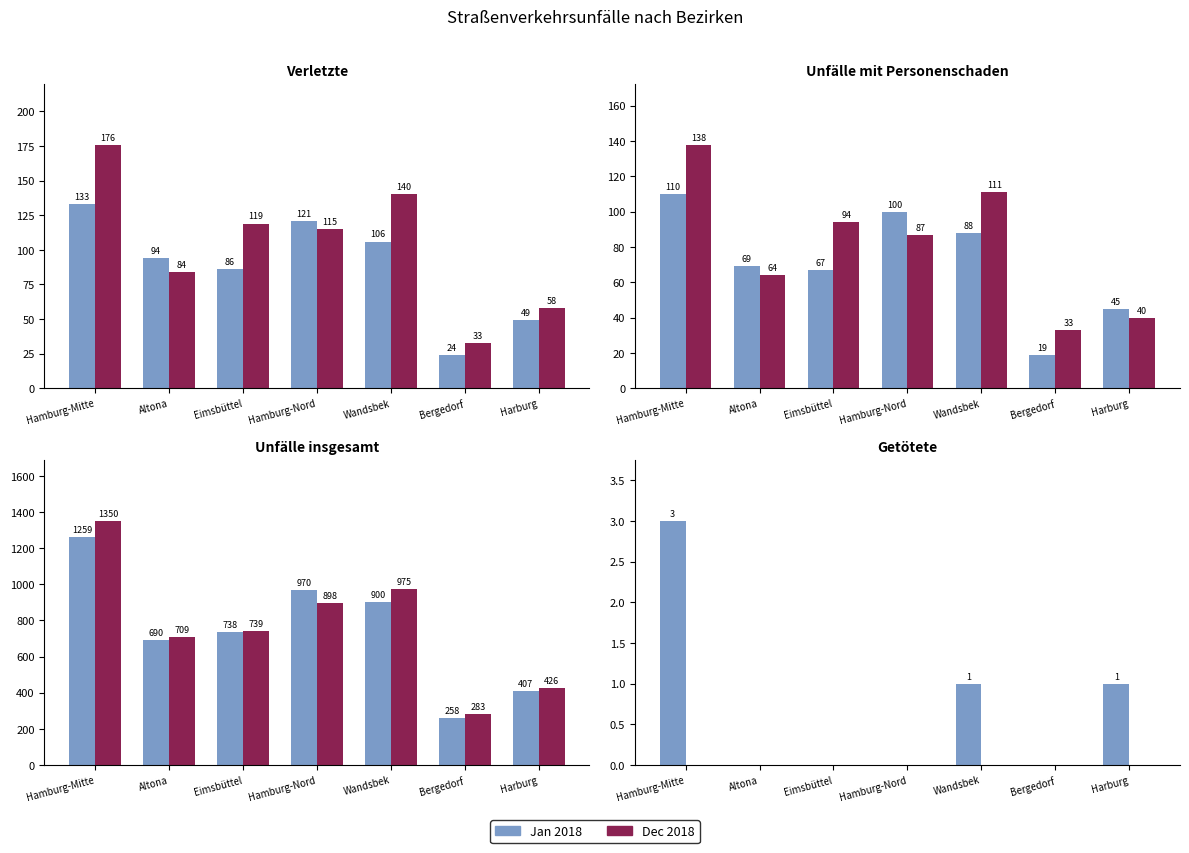

Which series has the widest spread of values?

Jan 2018